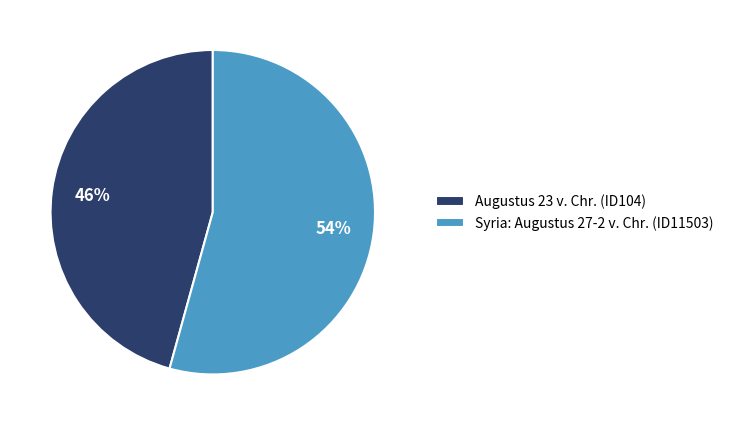

True or false: Augustus 23 v. Chr. (ID104) accounts for 53% of the total.

False